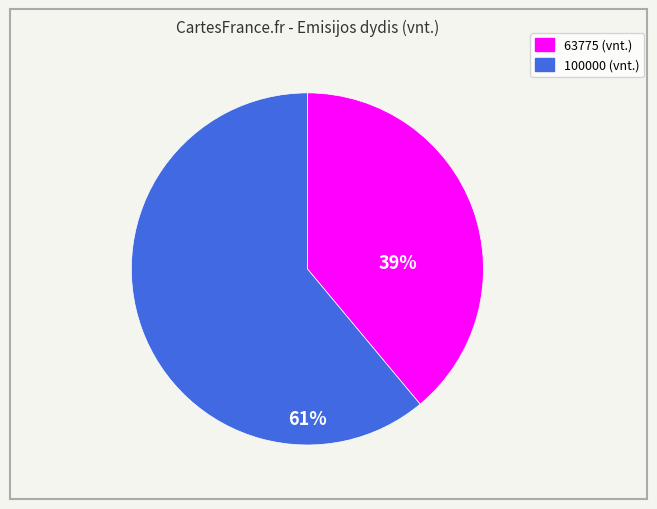

To the nearest percent, what percentage of the pie is 100000?

61%